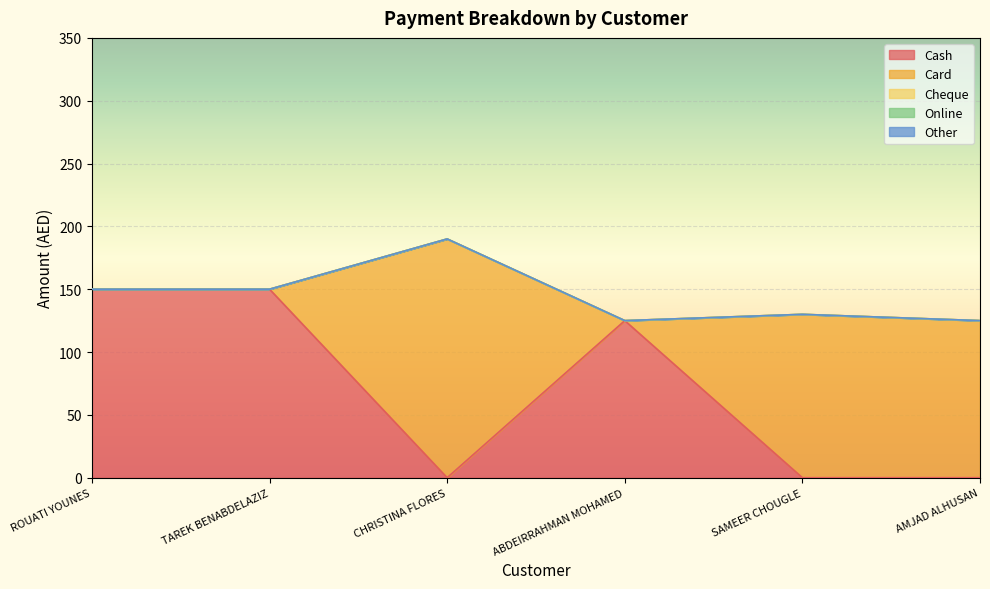

Reading left to right, what are all the values shown in this chart?

Cash: 150	150	0	125	0	0
Card: 0	0	190	0	130	125
Cheque: 0	0	0	0	0	0
Online: 0	0	0	0	0	0
Other: 0	0	0	0	0	0